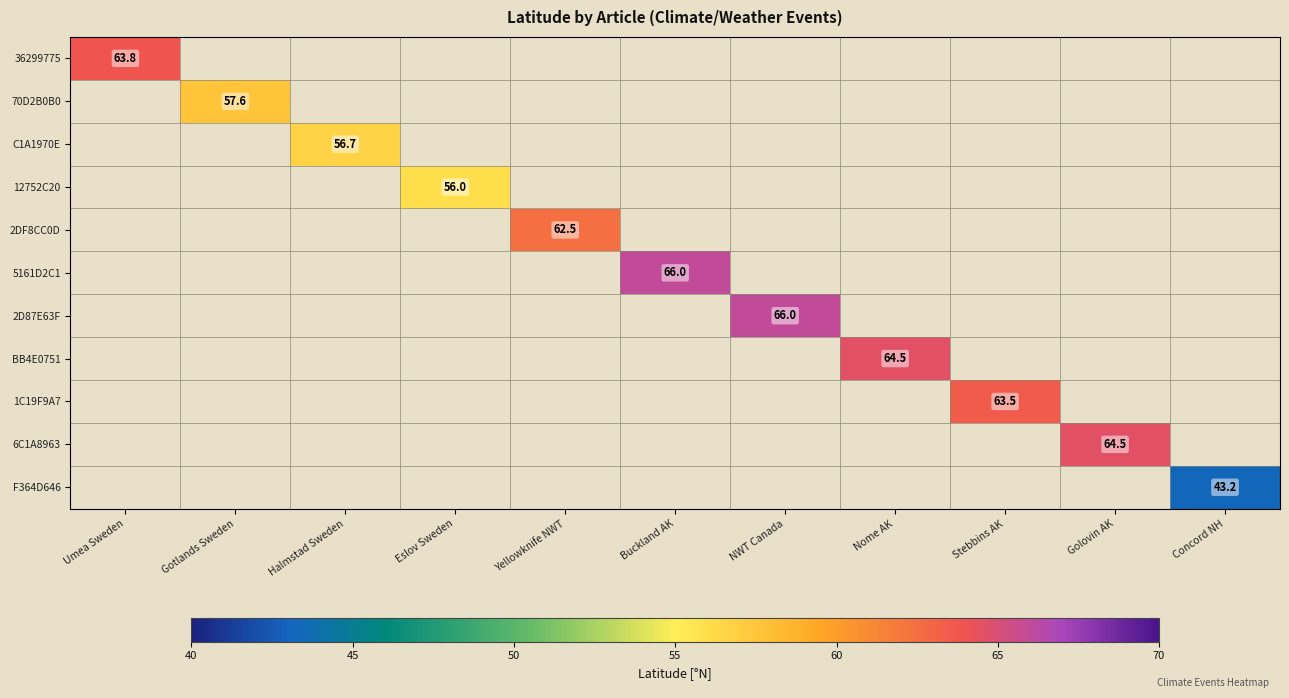

What is the smallest value displayed?

43.2